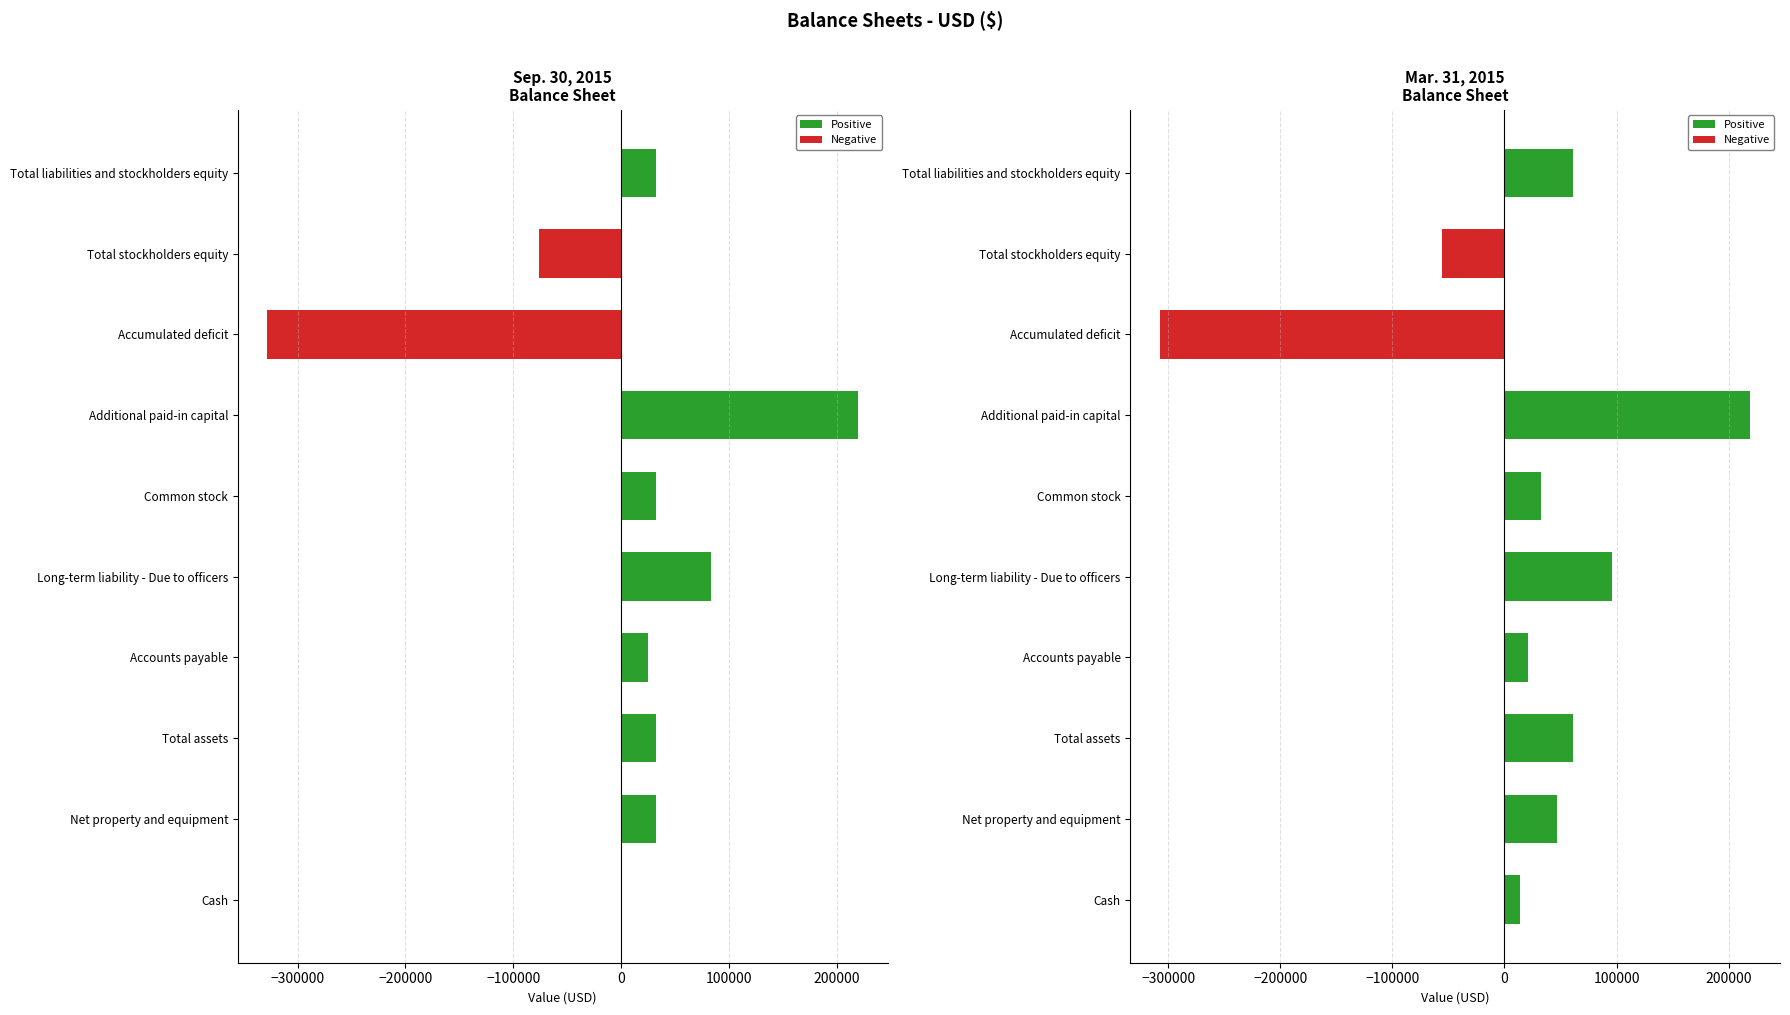

How many categories are shown in the chart?

10